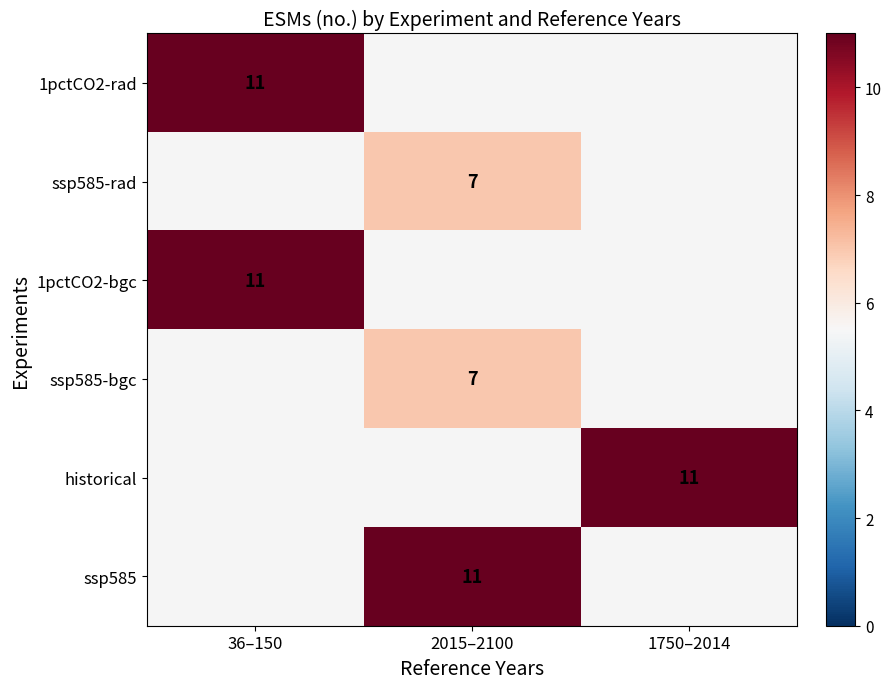

The 1pctCO2-bgc series shows 11 at 36–150. True or false?

True